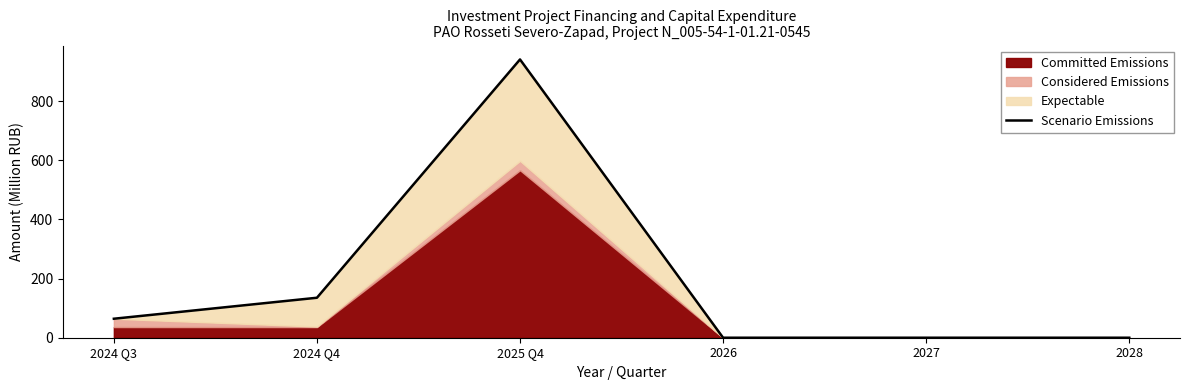

What position from the left is 2028?

6